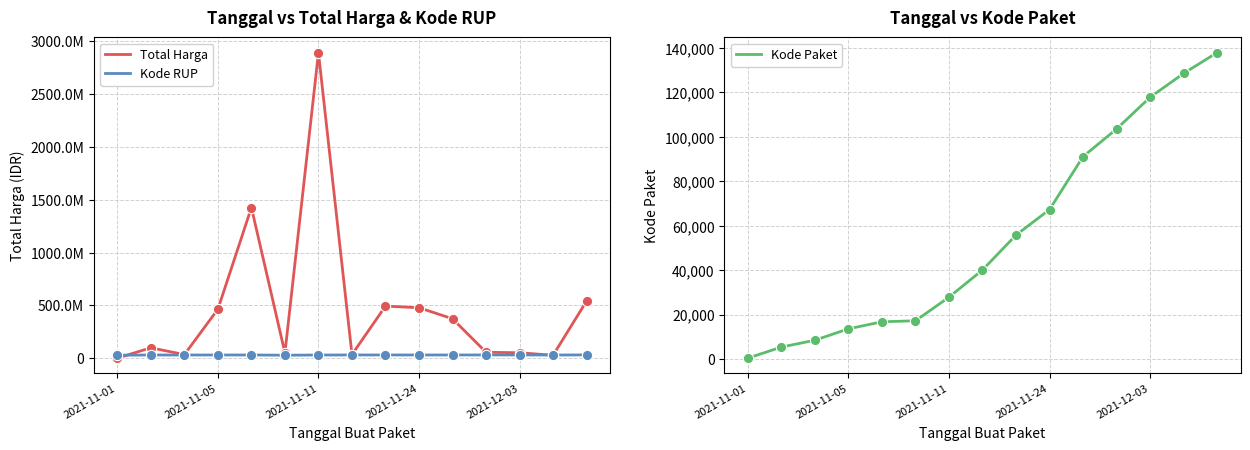

The value of Kode Paket at 2021-12-03 is 117783. True or false?

True